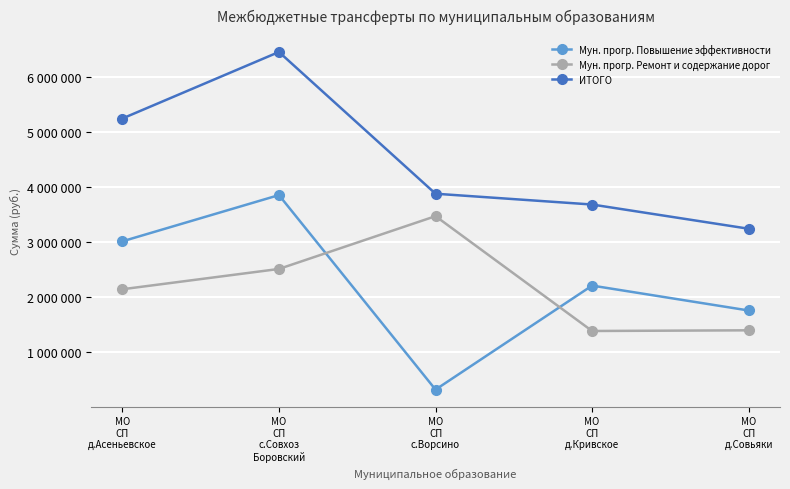

Reading left to right, list all the values displayed in this chart.

Мун. прогр. Повышение эффективности: МО
СП
д.Асеньевское=3010595	МО
СП
с.Совхоз
Боровский=3852865	МО
СП
с.Ворсино=308763	МО
СП
д.Кривское=2203996	МО
СП
д.Совьяки=1750297
Мун. прогр. Ремонт и содержание дорог: МО
СП
д.Асеньевское=2137291	МО
СП
с.Совхоз
Боровский=2507206	МО
СП
с.Ворсино=3468987	МО
СП
д.Кривское=1376908	МО
СП
д.Совьяки=1389240
ИТОГО: МО
СП
д.Асеньевское=5247886	МО
СП
с.Совхоз
Боровский=6460071	МО
СП
с.Ворсино=3877750	МО
СП
д.Кривское=3680904	МО
СП
д.Совьяки=3239537